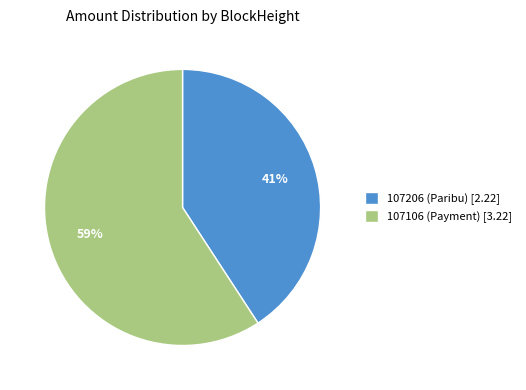

Is the sum of 107106 and 107206 greater than half?

Yes